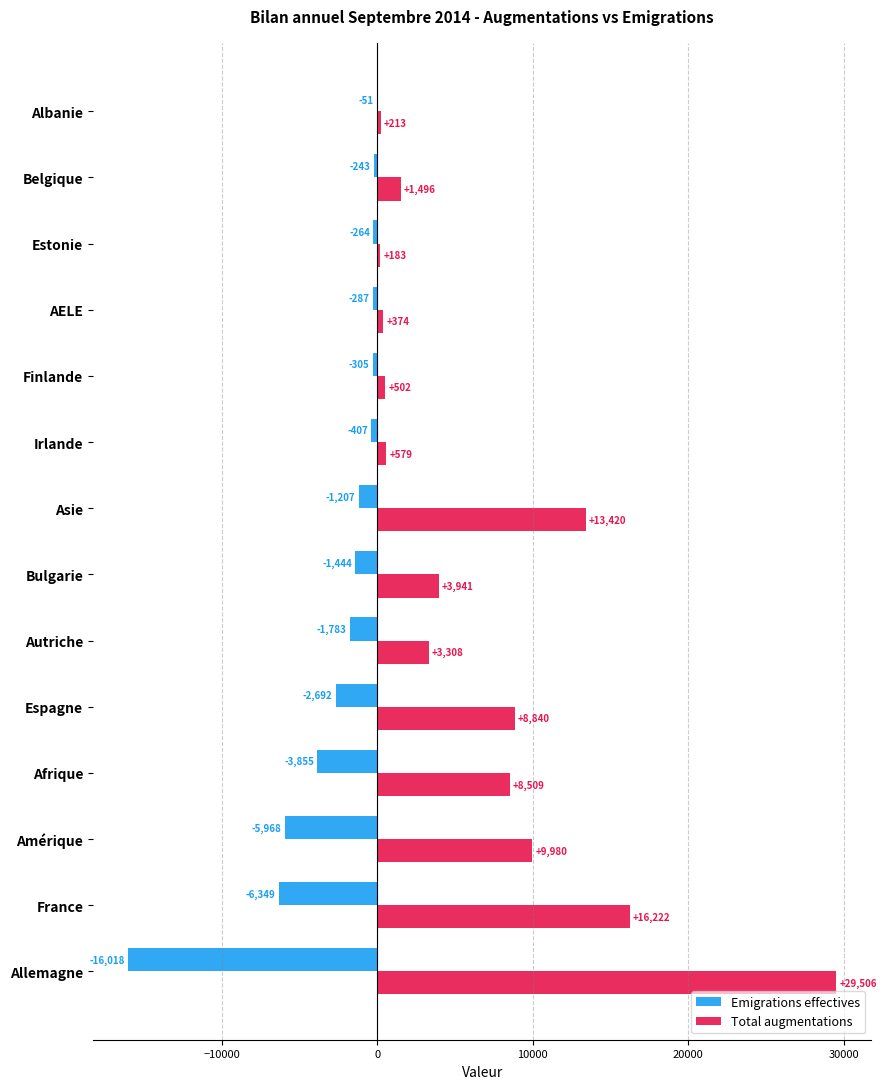

What is the sum of the Total augmentations values at France and Belgique?

17718